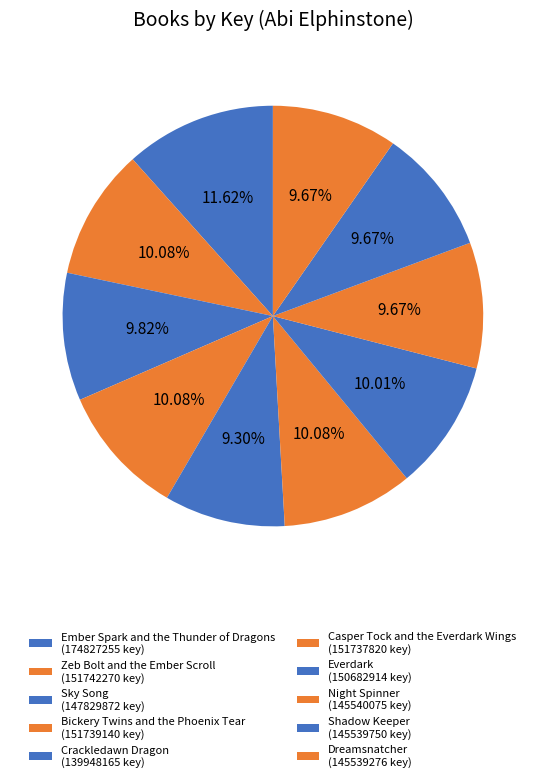

True or false: Bickery Twins and the Phoenix Tear accounts for 10% of the total.

True